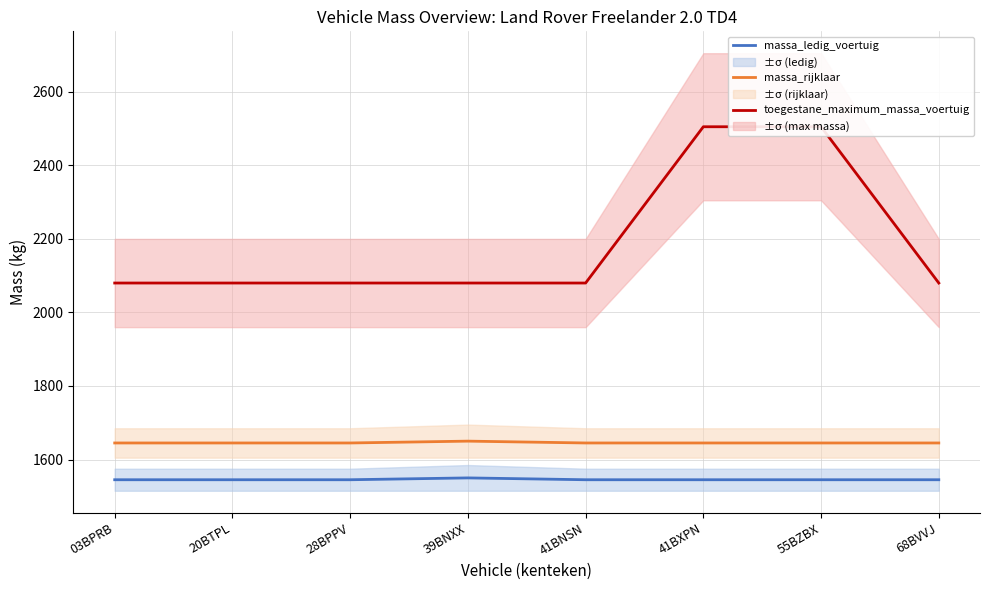

True or false: massa_ledig_voertuig has more than 1 points higher than both neighbors.

False